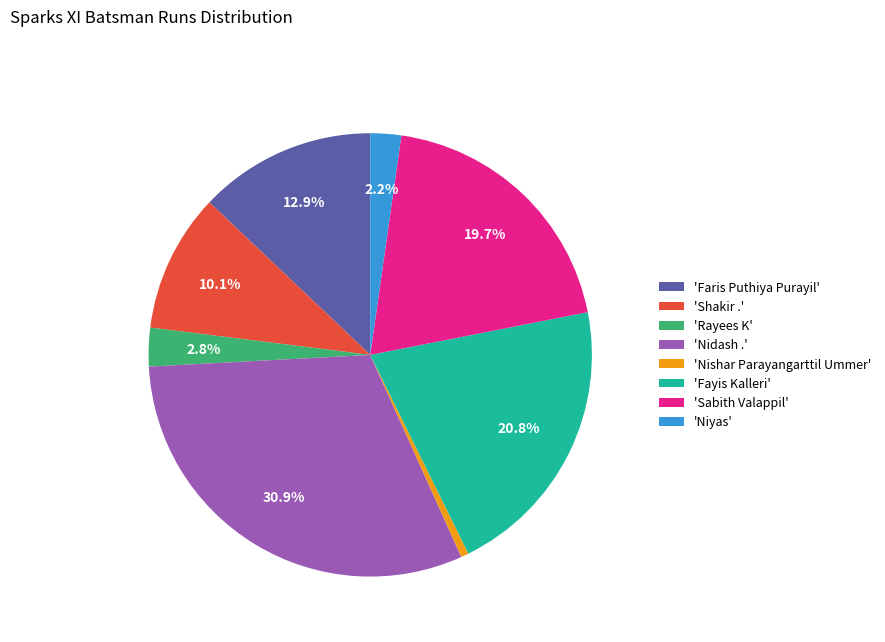

Combined, what portion of the pie is 'Shakir .' and 'Faris Puthiya Purayil'?

23.0%